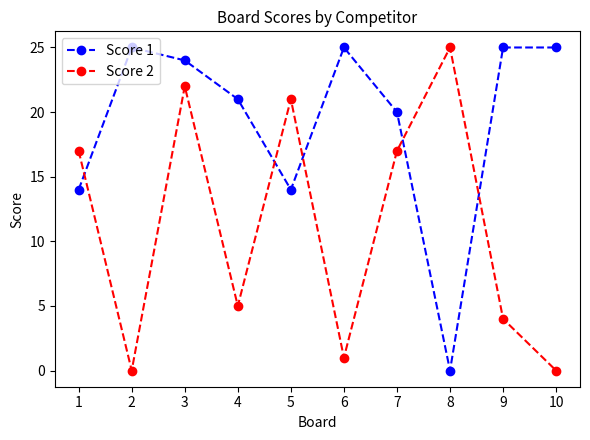

After their last crossing, which series has the higher values: Score 1 or Score 2?

Score 1